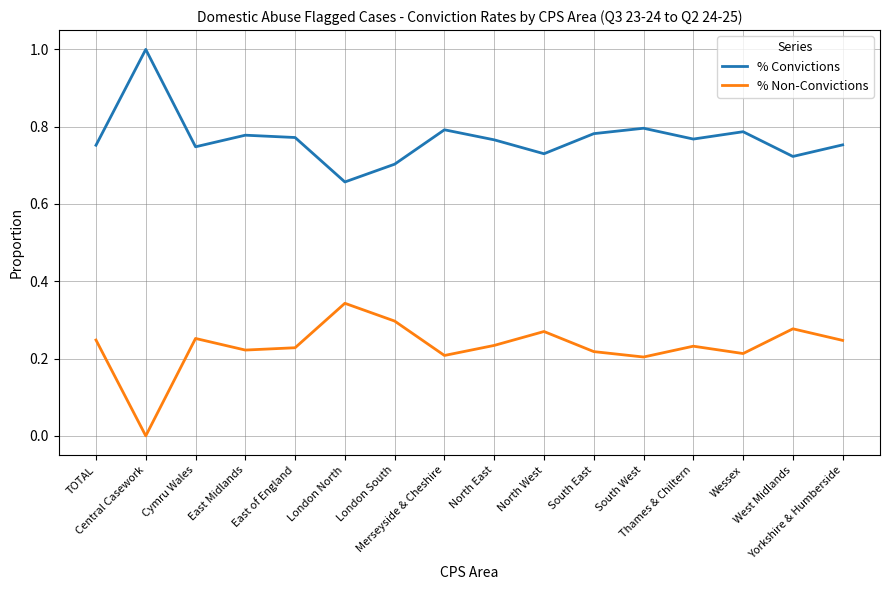

Which series has the largest total across all categories?

% Convictions